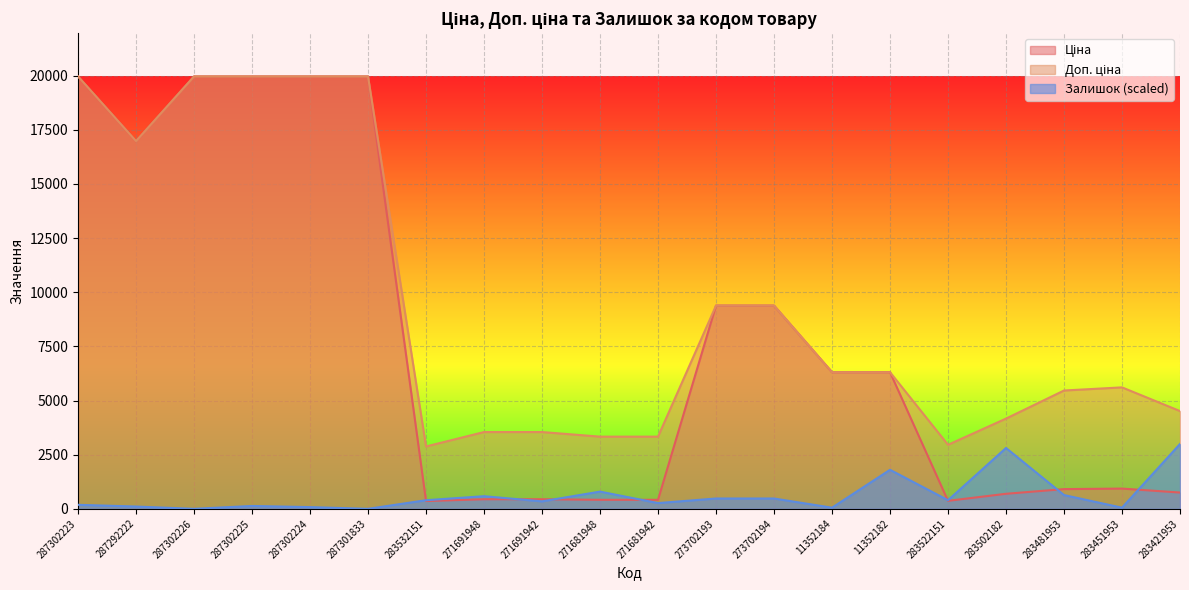

True or false: Доп. ціна and Ціна cross at least once.

False